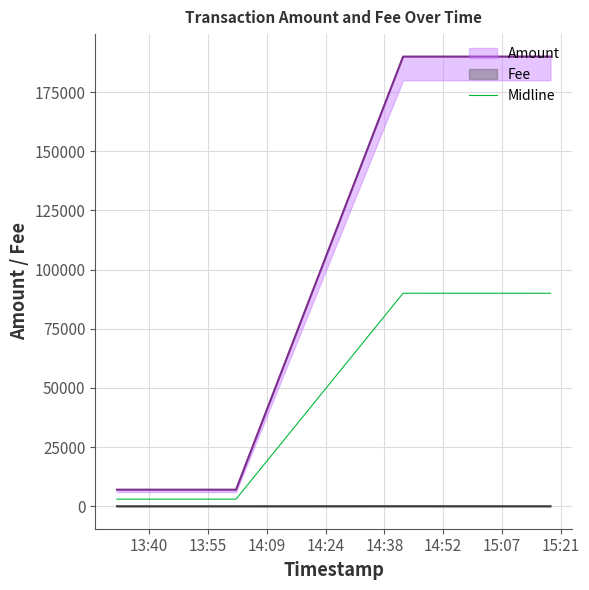

Does the chart display data point markers on the line(s)?

No